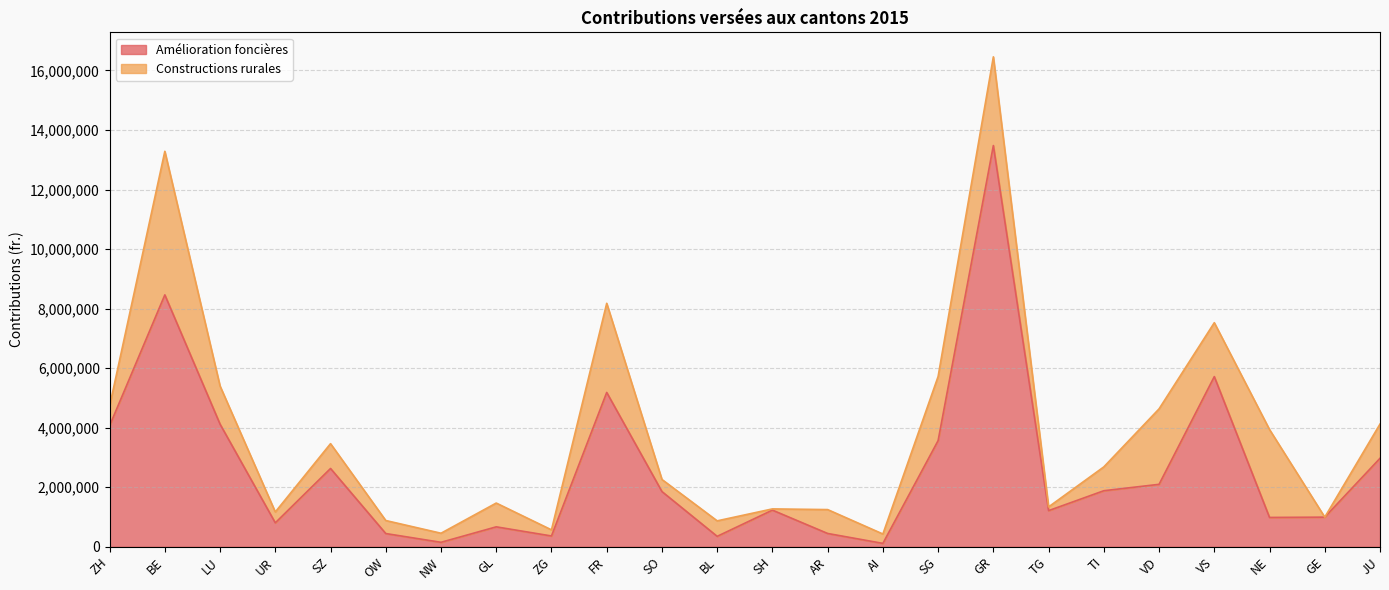

At which category does the data reach its first local peak?

BE